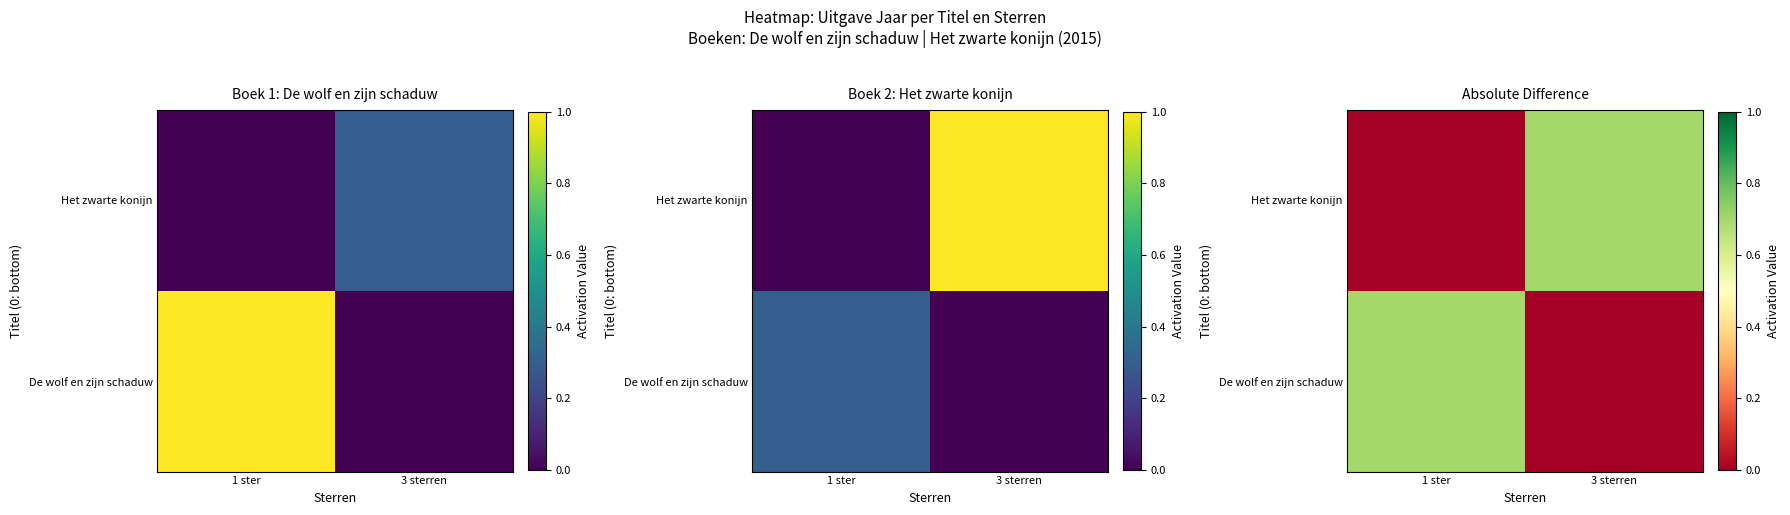

What is the average value of the Het zwarte konijn series?

0.3